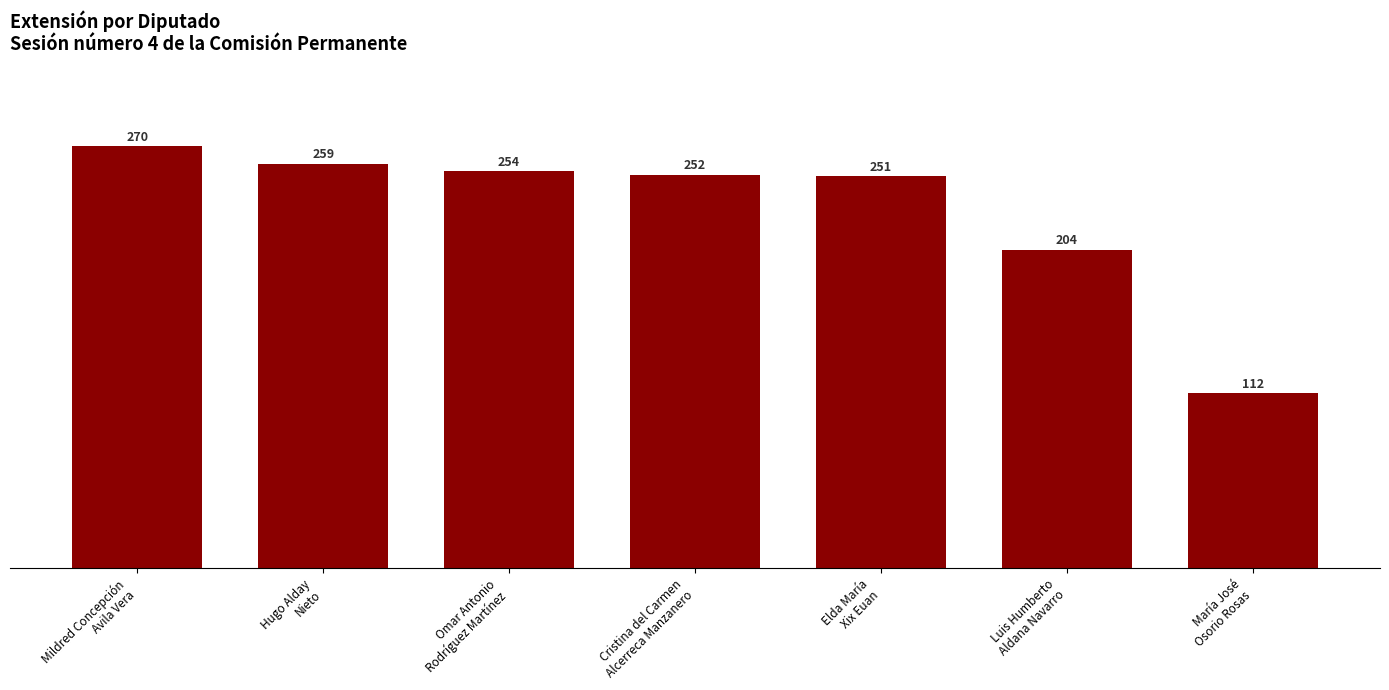

What is the sum of all values?

1602